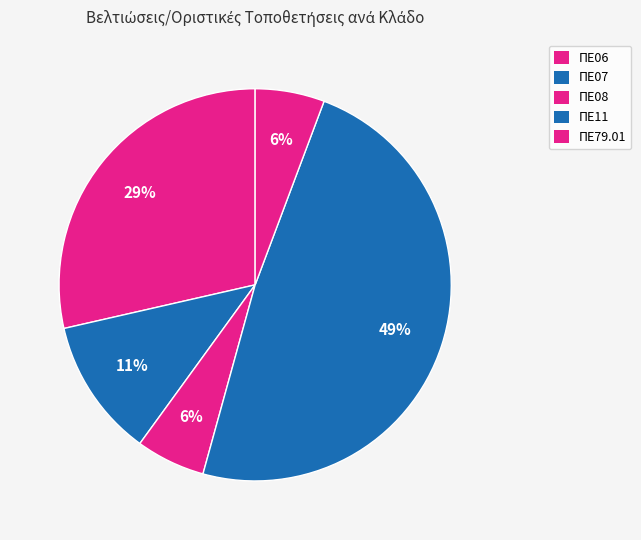

How many segments does this pie chart have?

5